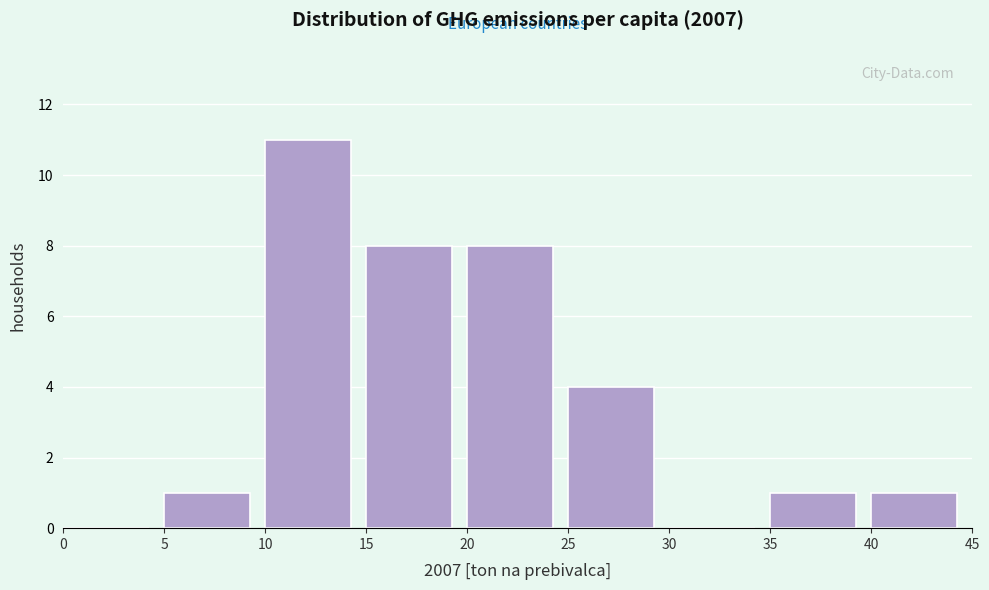

Over which range of the x-axis is the bar tallest?

10 to 15